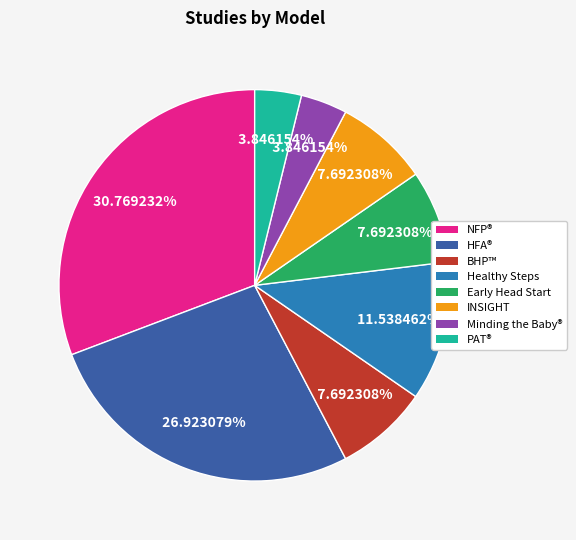

Does any single category account for the majority?

No